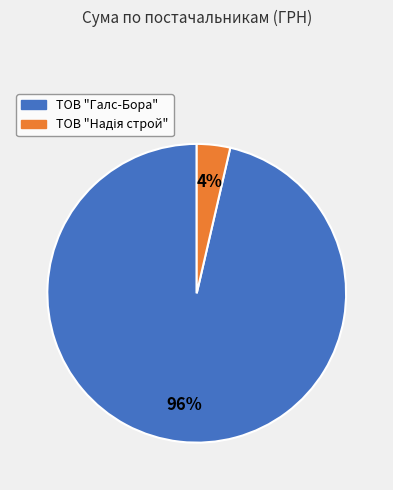

Which slice is the largest?

ТОВ "Галс-Бора"